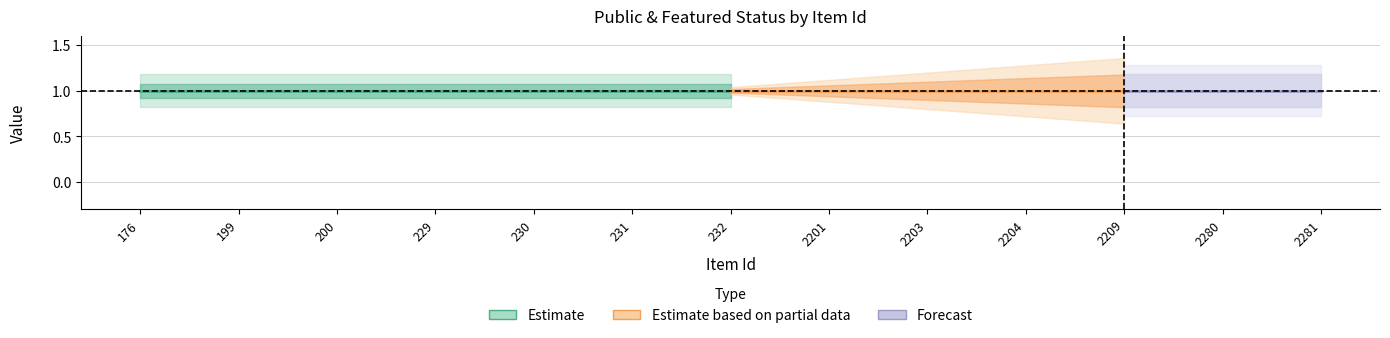

What is the value of the public point at the 6th from the left?

1